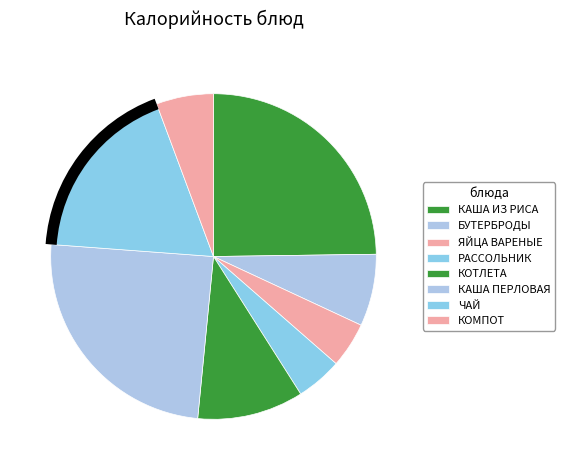

How many segments does this pie chart have?

8